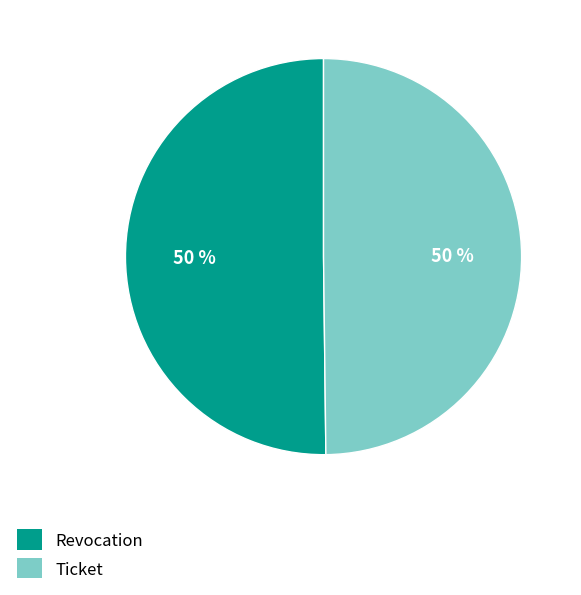

To the nearest percent, what is the average slice percentage?

50%